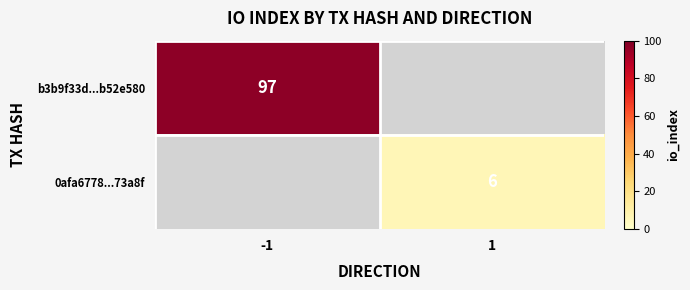

The 0afa6778...73a8f series shows 6 at 1. True or false?

True